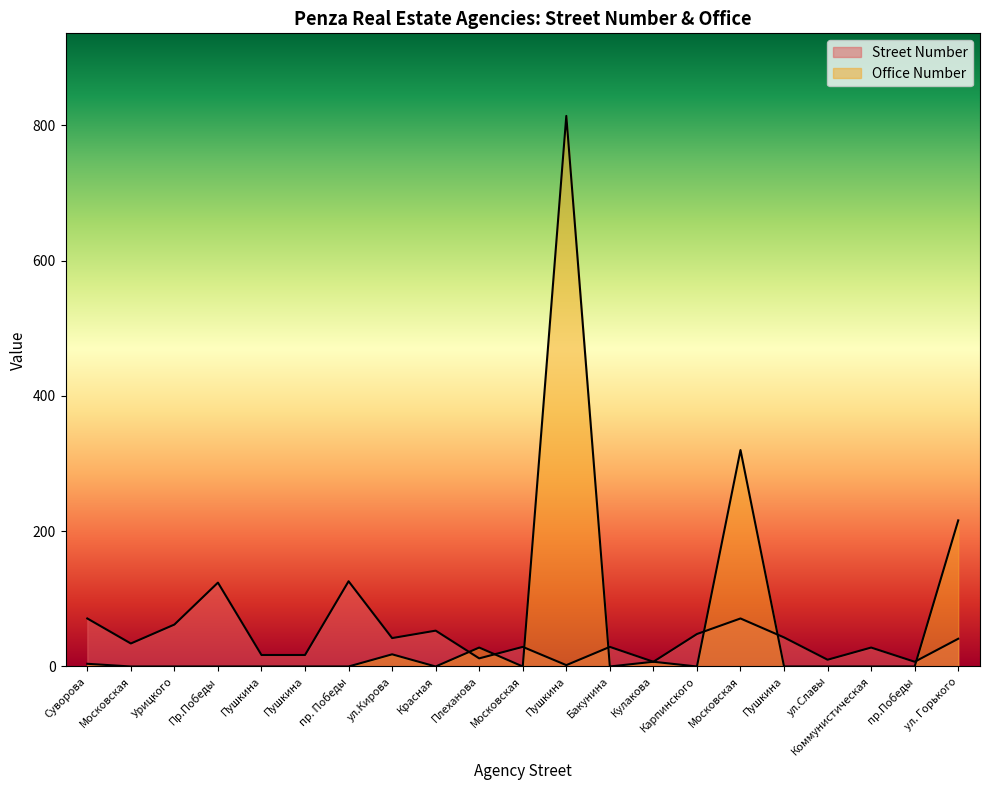

At which label does Street Number first exceed 34?

Суворова